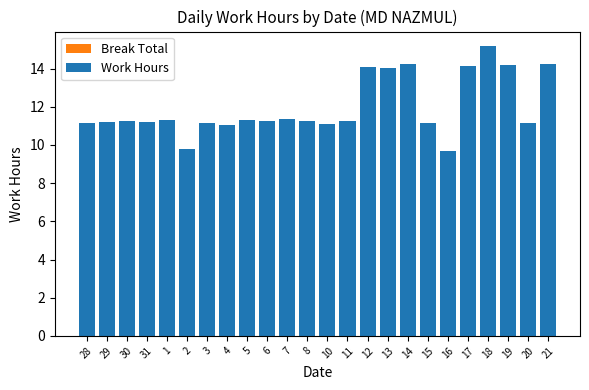

Approximately how many times larger is the value at 3 compared to 16?

1.2